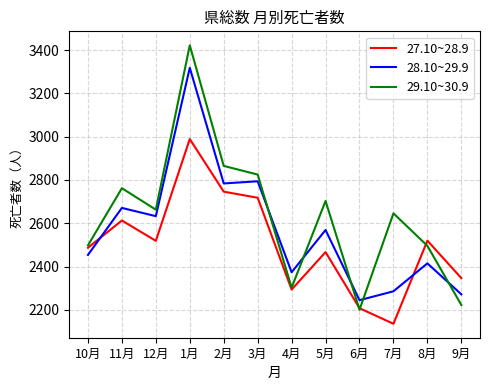

Which category has the highest value in the 29.10~30.9 series?

1月